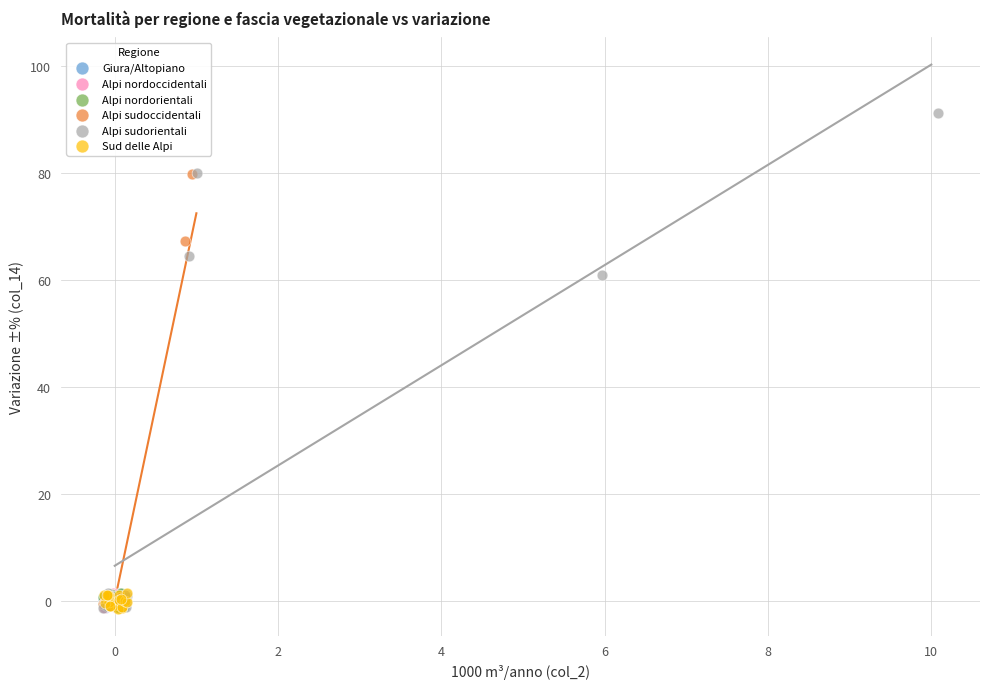

Which series has the largest Y range (max minus min)?

Alpi sudorientali